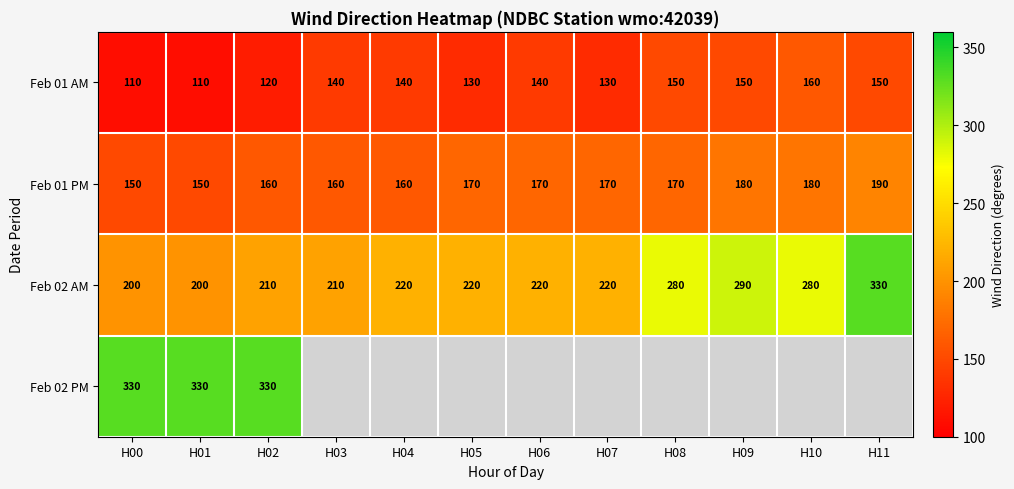

How many Feb 01 PM values are between 160 and 180?

9